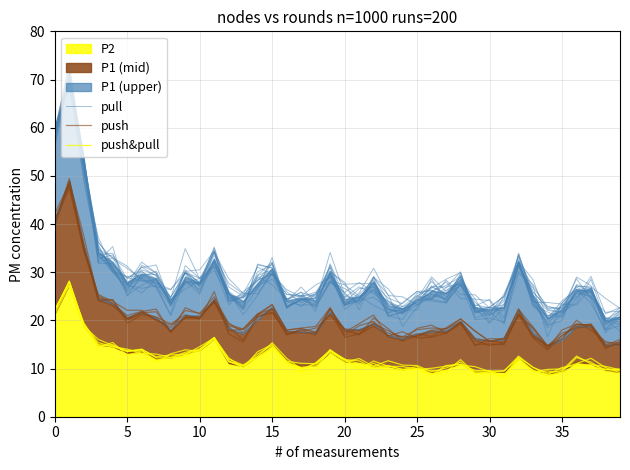

True or false: pull and push cross at least once.

False